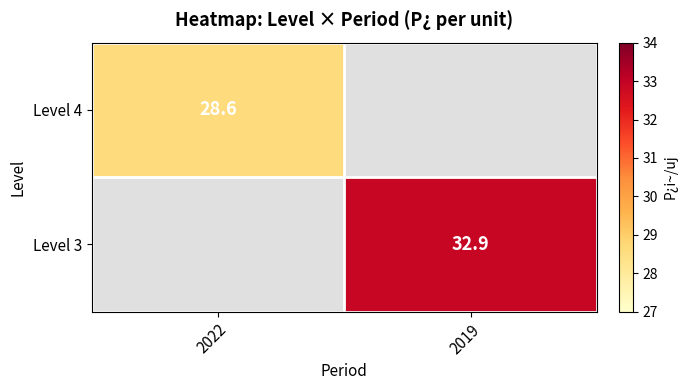

Is the value of Level 4 at 2022 greater than the value of Level 3 at 2019?

No